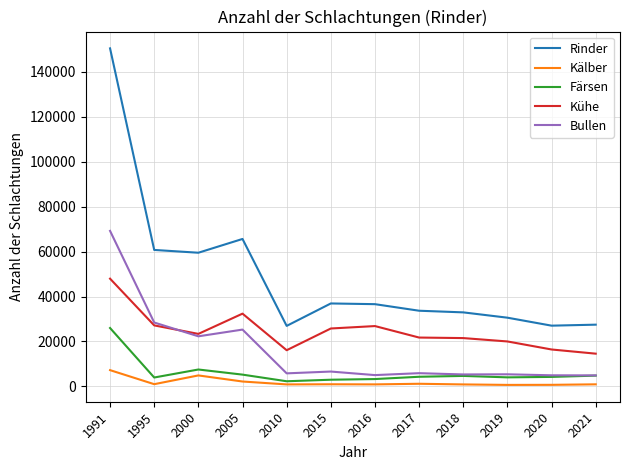

Rank the series by their maximum value, from highest to lowest.

Rinder, Bullen, Kühe, Färsen, Kälber